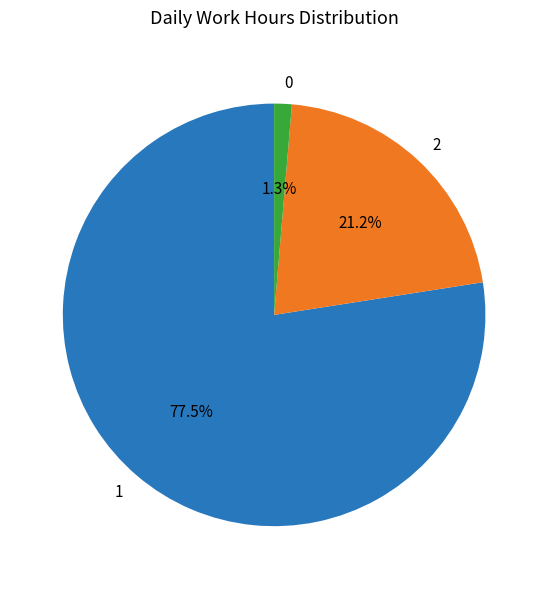

Which slice represents more than half of the pie?

1